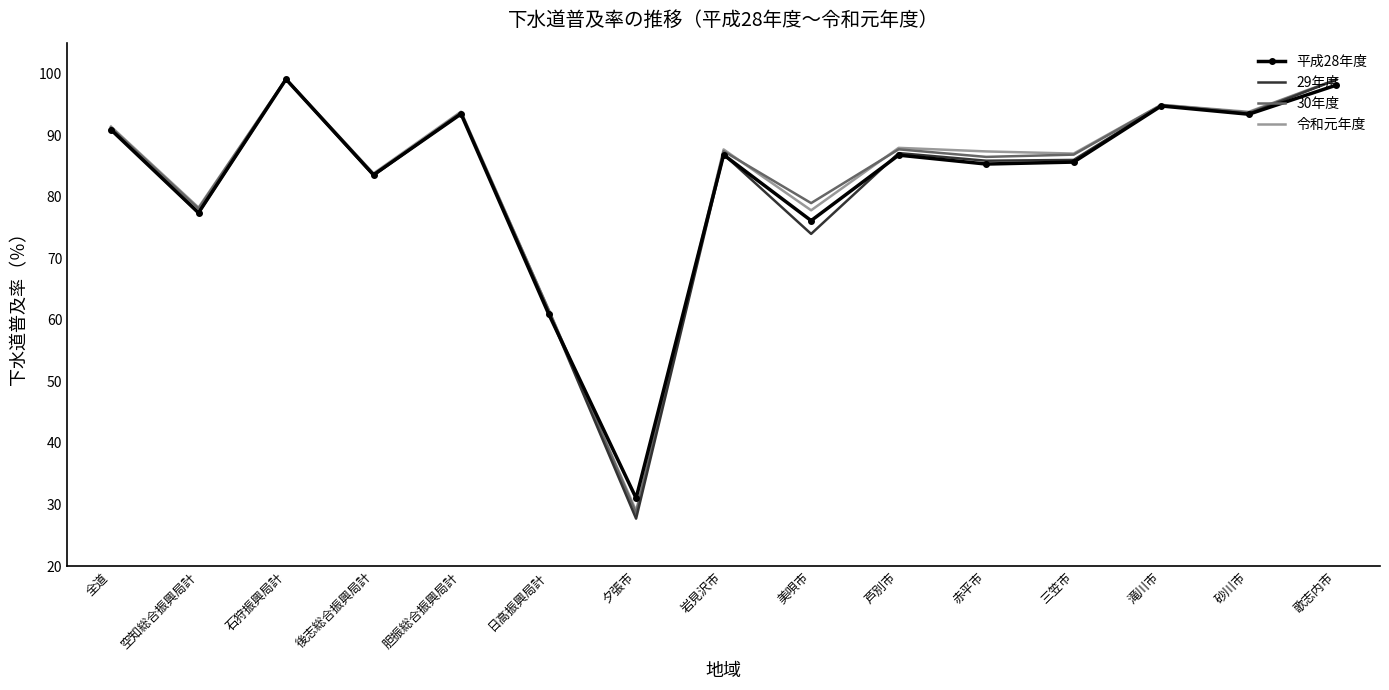

Which series changed the most between 芦別市 and 歌志内市?

29年度